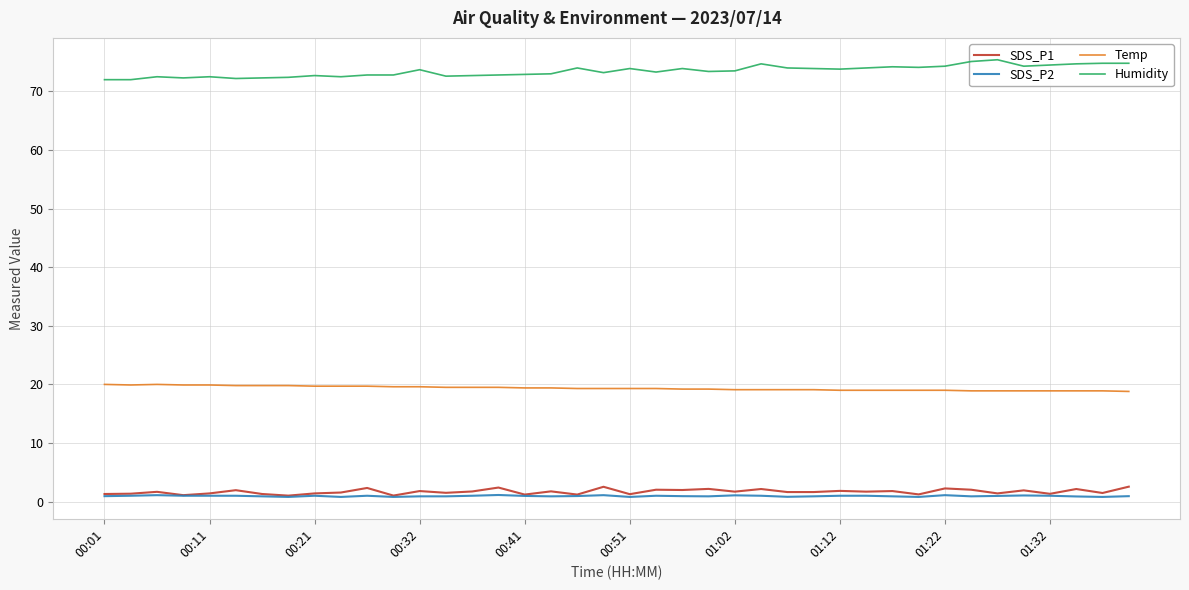

True or false: SDS_P1 and SDS_P2 intersect in this chart.

False